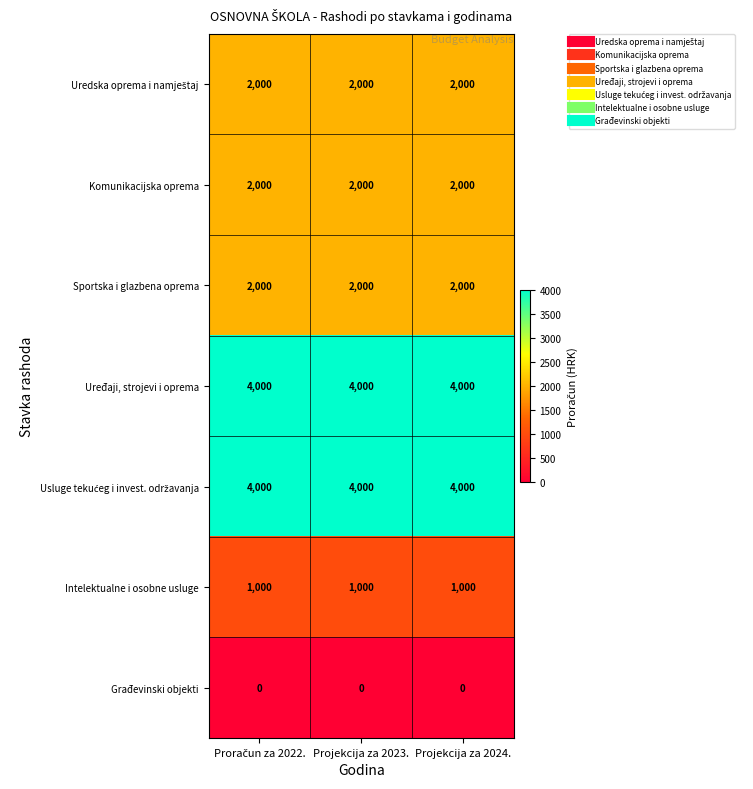

What is the greatest value displayed?

4000